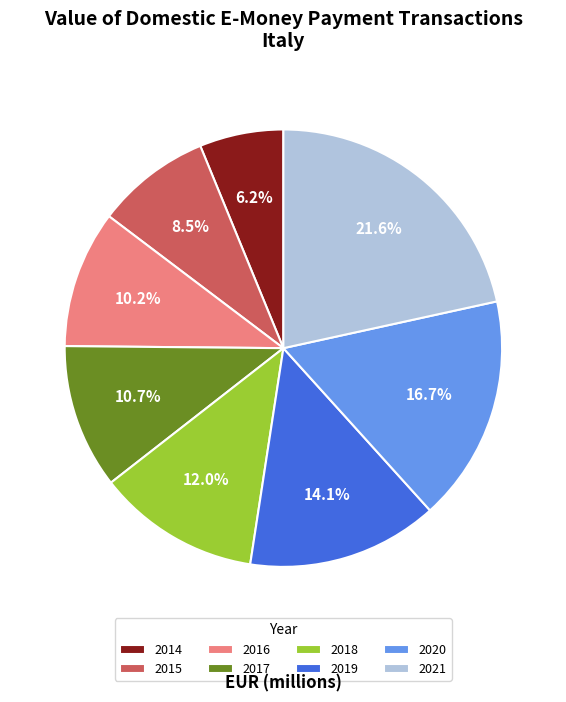

What is the smallest slice in the pie chart?

2014